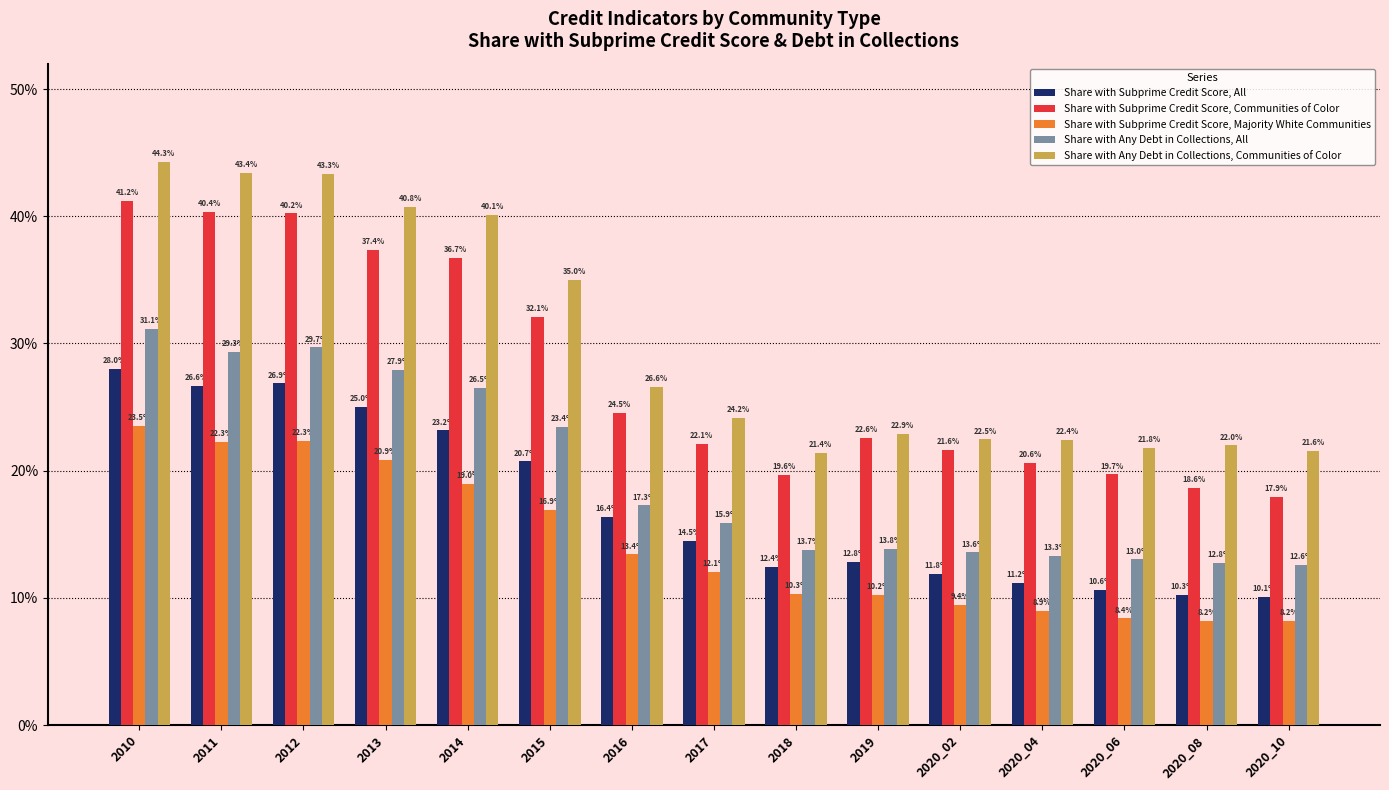

What is the sum of the Share with Any Debt in Collections, All values at 2011 and 2019?

43.2